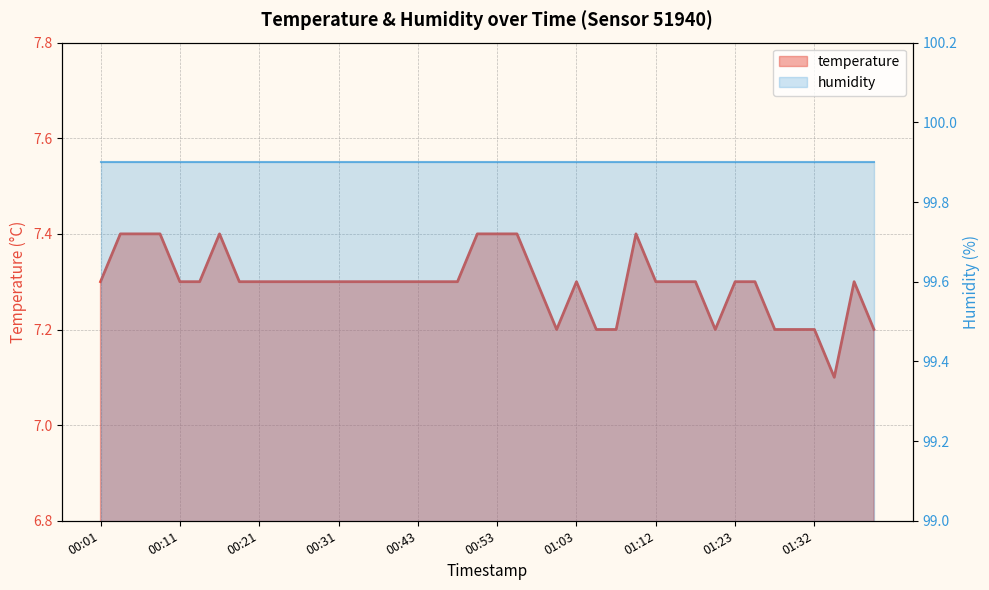

Where is the first local minimum?

01:00